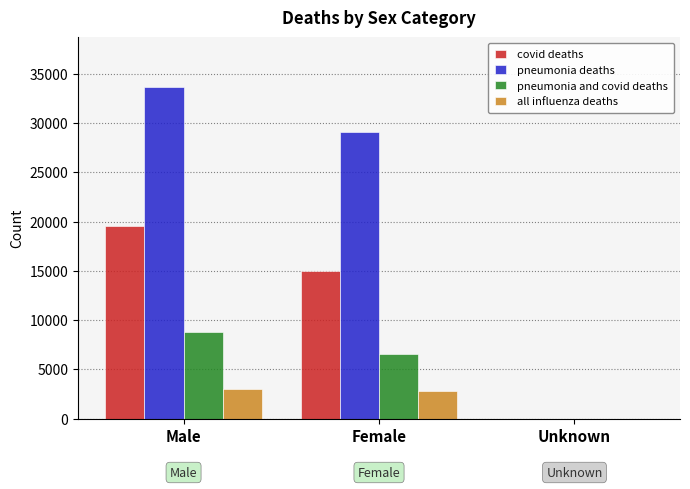

Which series has the widest spread of values?

pneumonia deaths